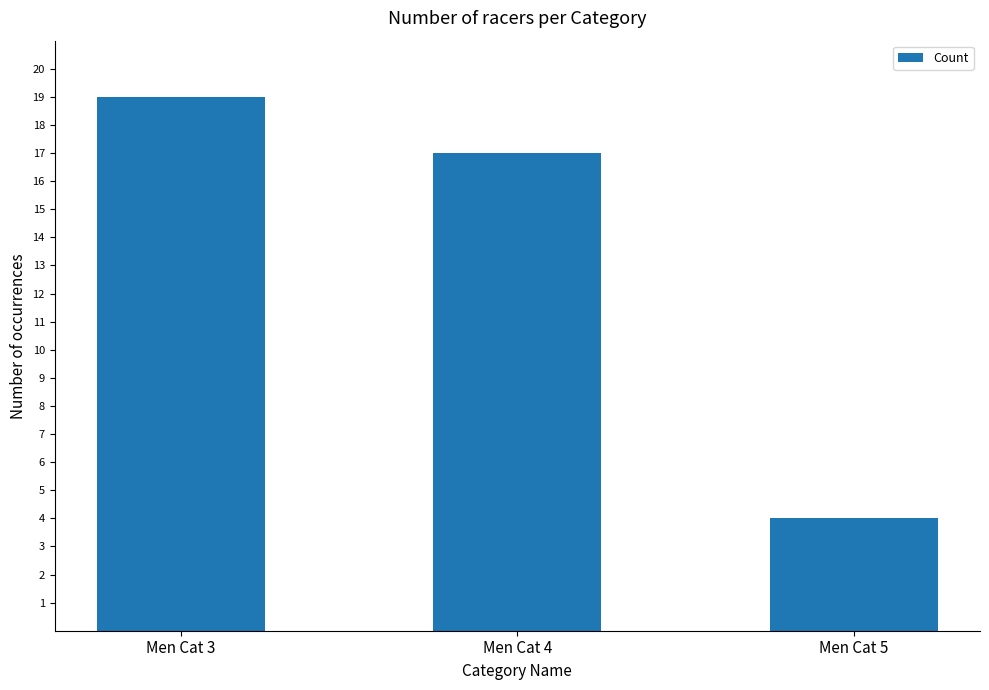

The value at Men Cat 4 is 7. True or false?

False